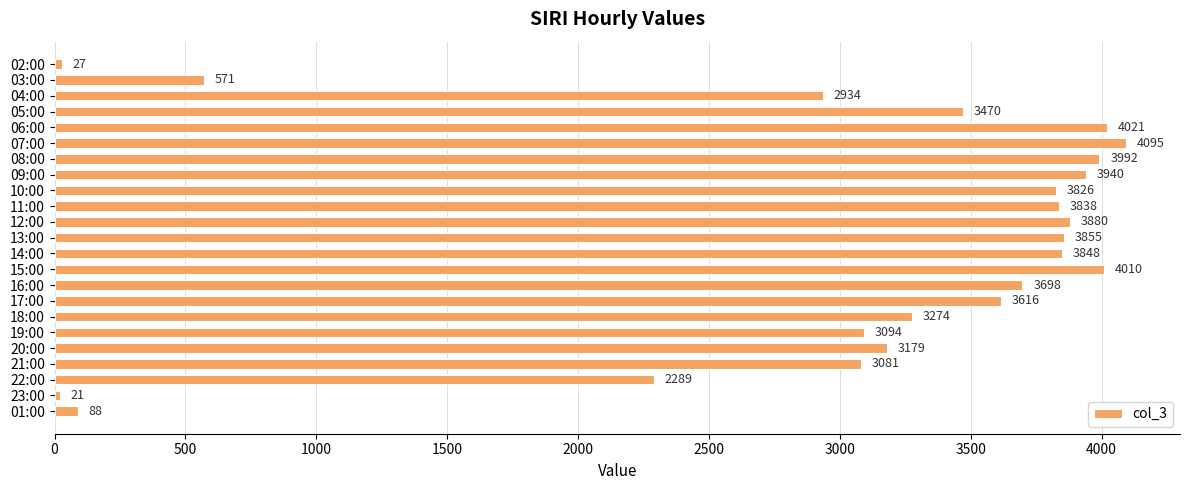

How many data points are less than 3616?

11